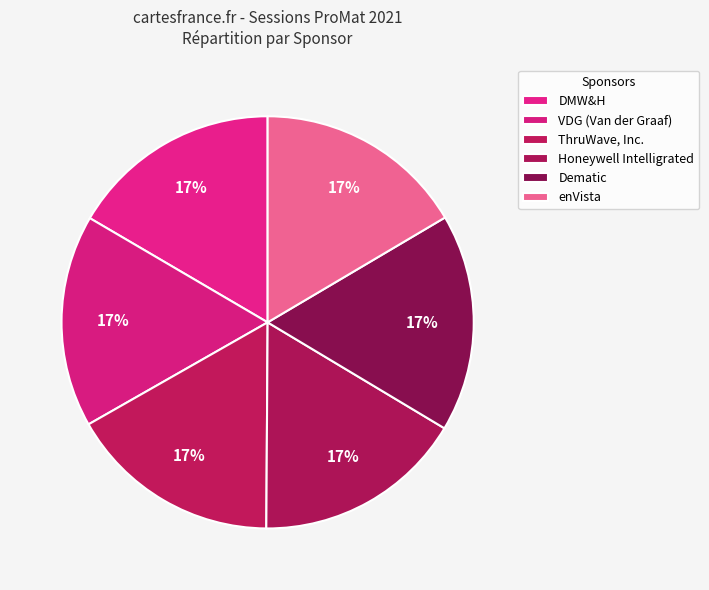

How many slices are in this pie chart?

6